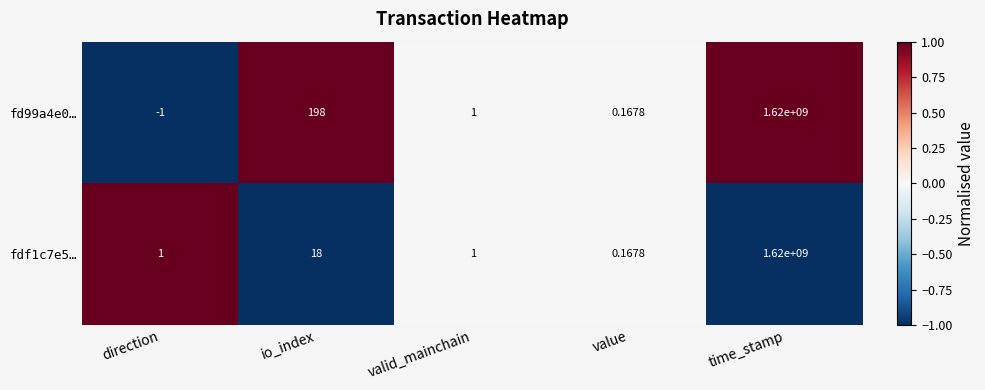

At which category is the sum across all series the highest?

time_stamp